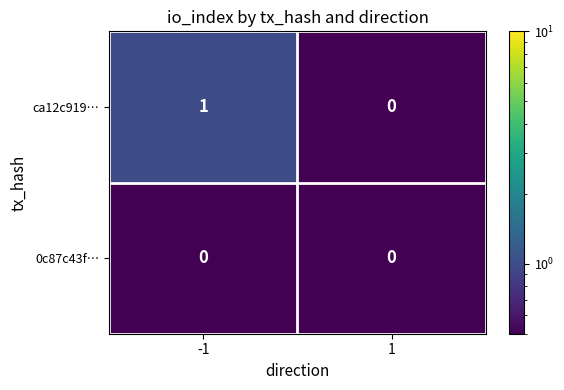

Reading left to right, what are all the values shown in this chart?

ca12c919…: -1=1	1=0
0c87c43f…: -1=0	1=0